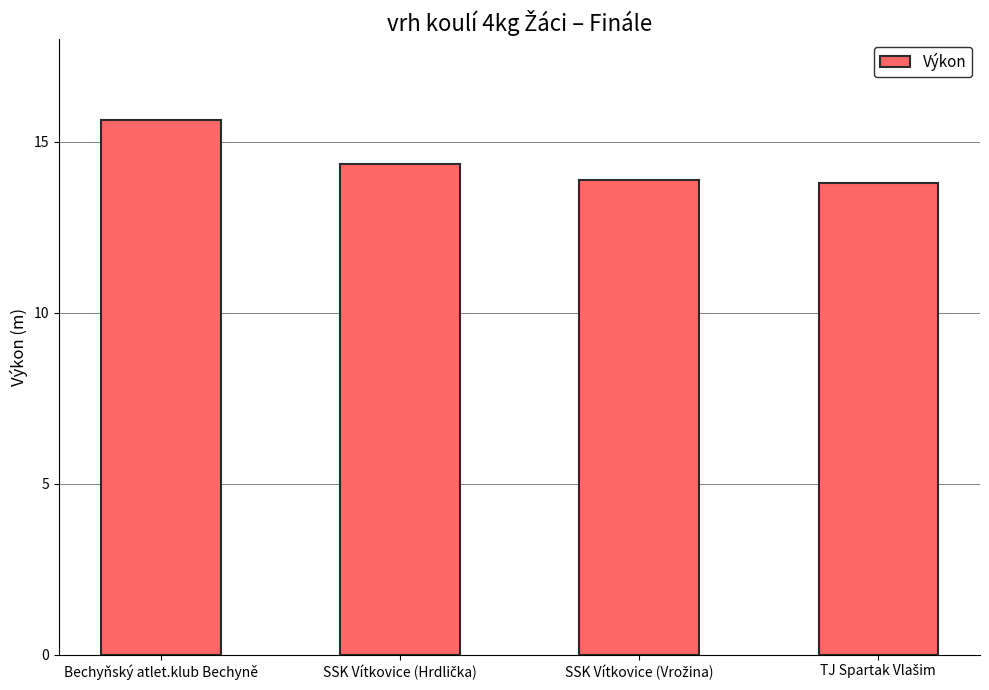

What is the difference between the second highest and second lowest values?

0.5